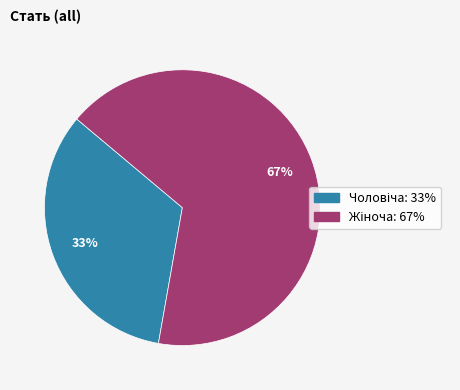

To the nearest percent, what is the average slice percentage?

50%